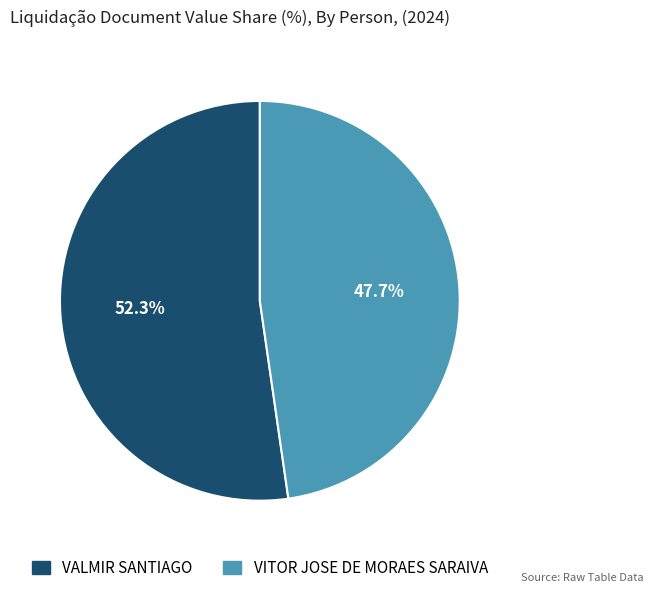

Is there any slice that represents more than half of the pie?

Yes